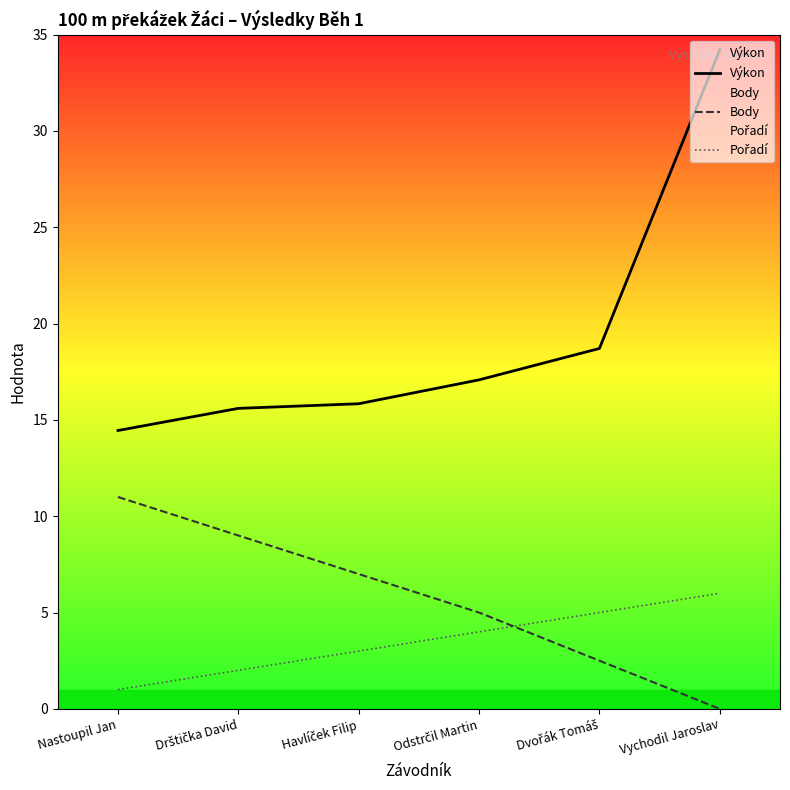

What are all the series names shown in the legend?

Výkon, Body, Pořadí